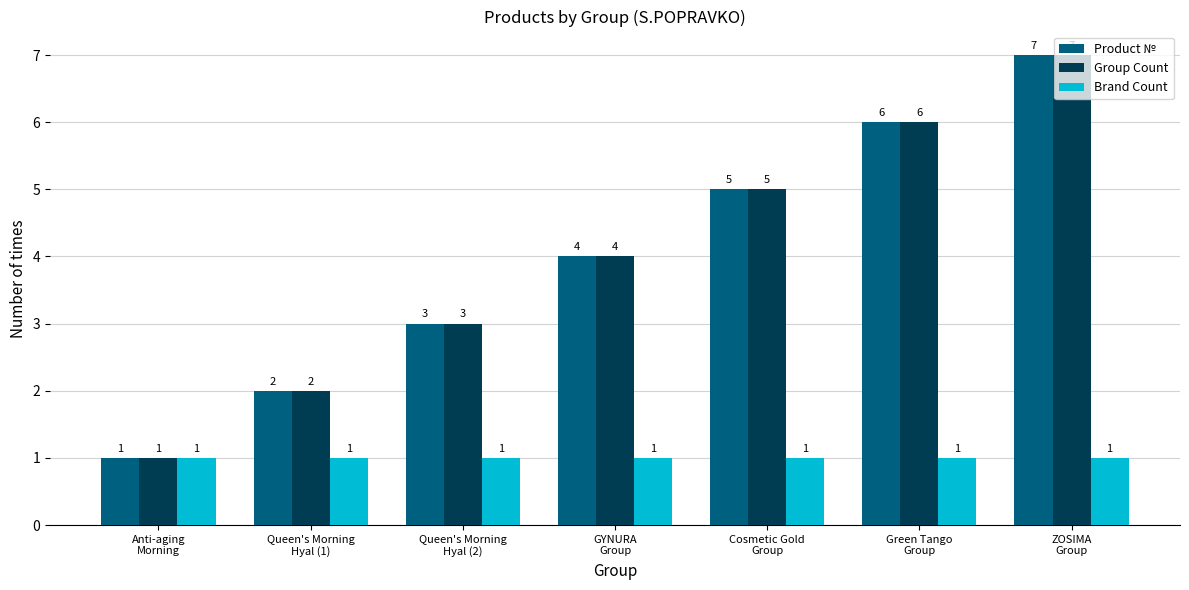

Reading right to left, list all the values displayed in this chart.

Product №: 7	6	5	4	3	2	1
Group Count: 7	6	5	4	3	2	1
Brand Count: 1	1	1	1	1	1	1